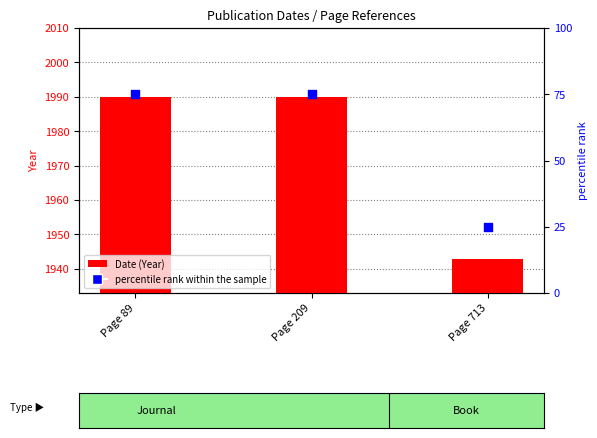

What are all the series names shown in the legend?

Date (Year), percentile rank within the sample